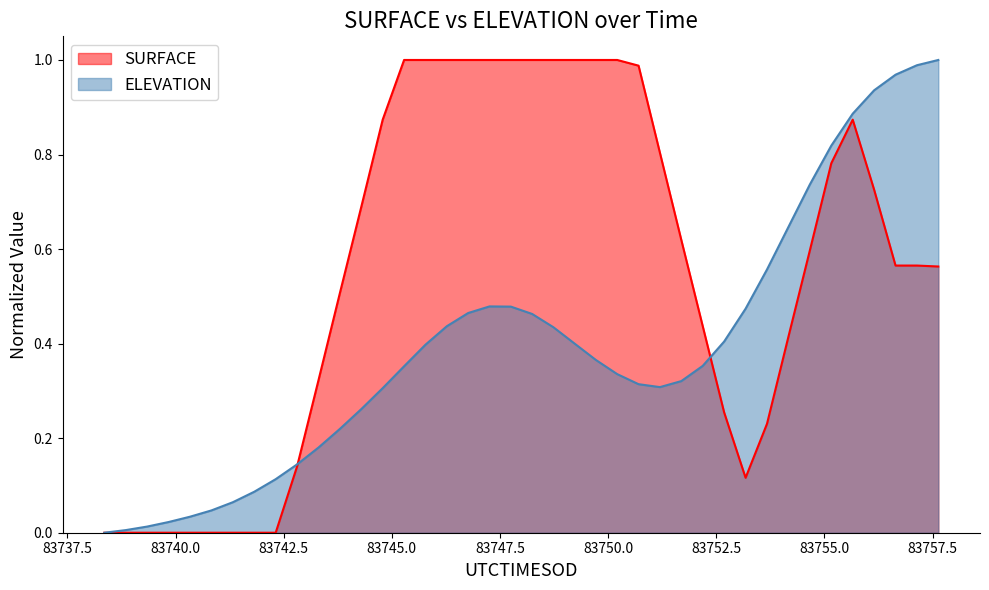

List the series in order of their overall mean, highest first.

SURFACE, ELEVATION